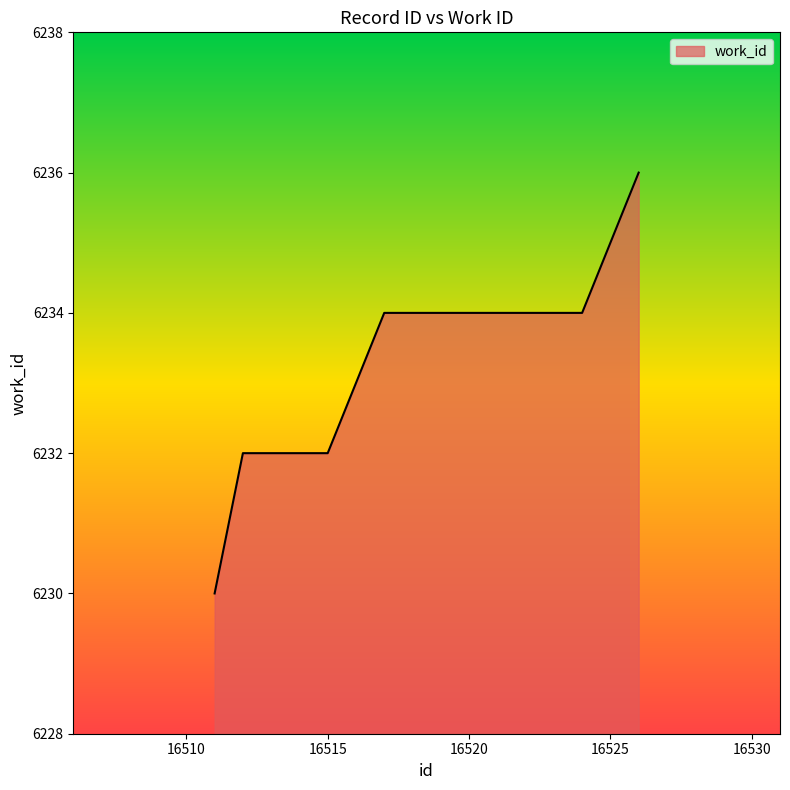

What is the difference between the second highest and second lowest values?

2